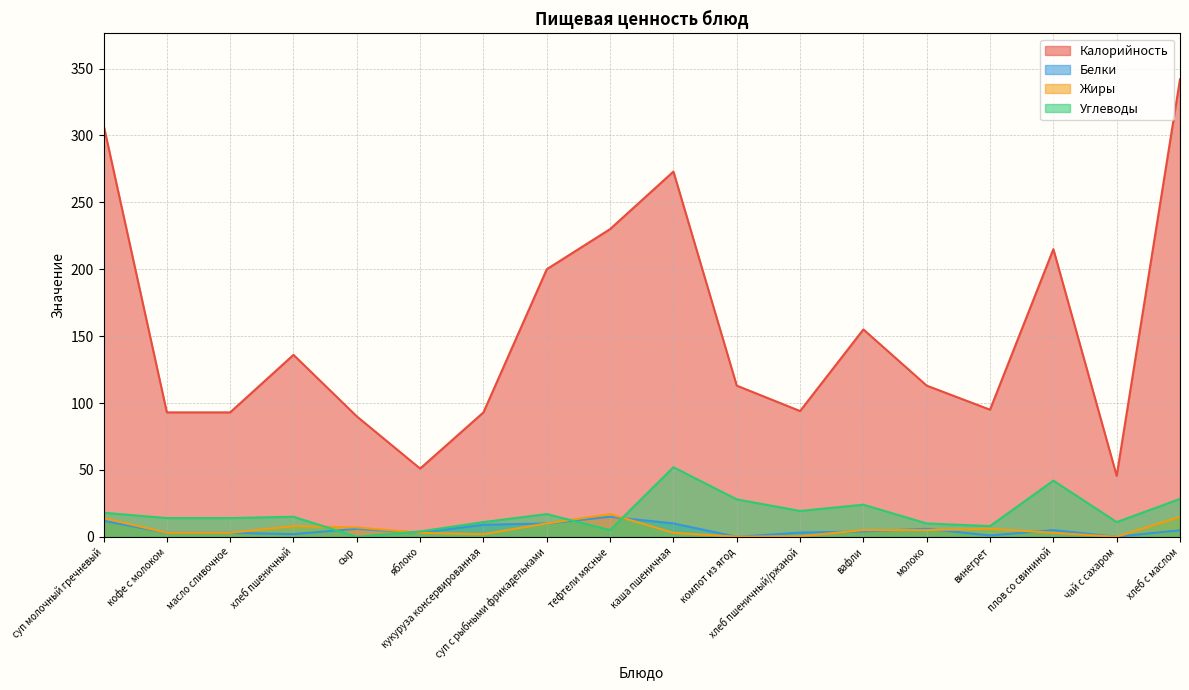

What is the approximate value of Калорийность at каша пшеничная?

273.0